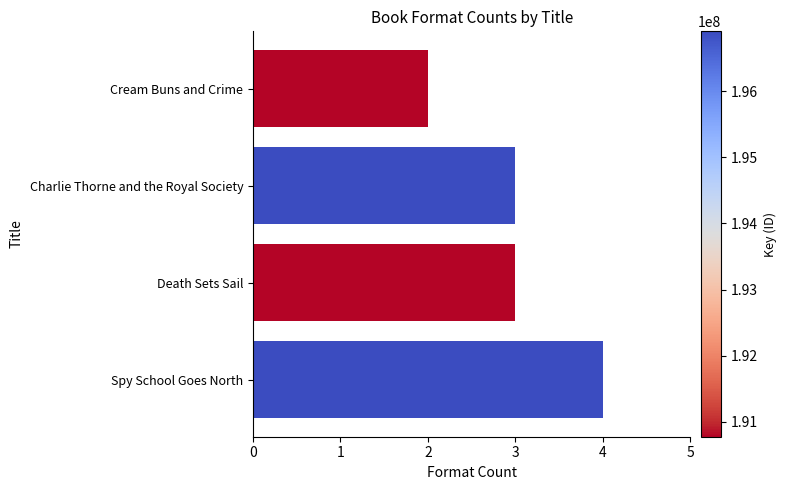

Between Cream Buns and Crime and Spy School Goes North, which is larger?

Spy School Goes North